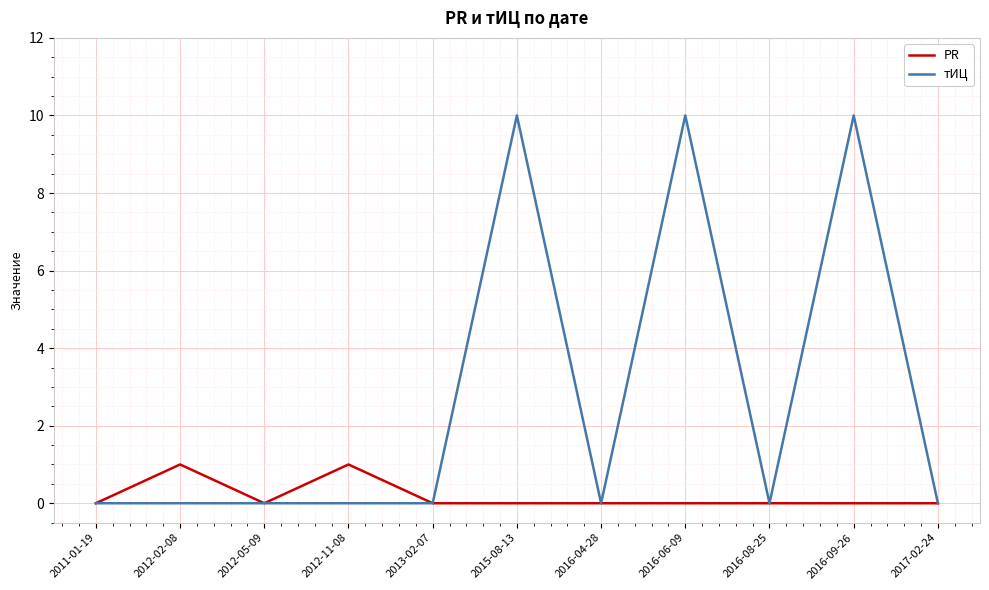

Count the number of categories in the chart.

11